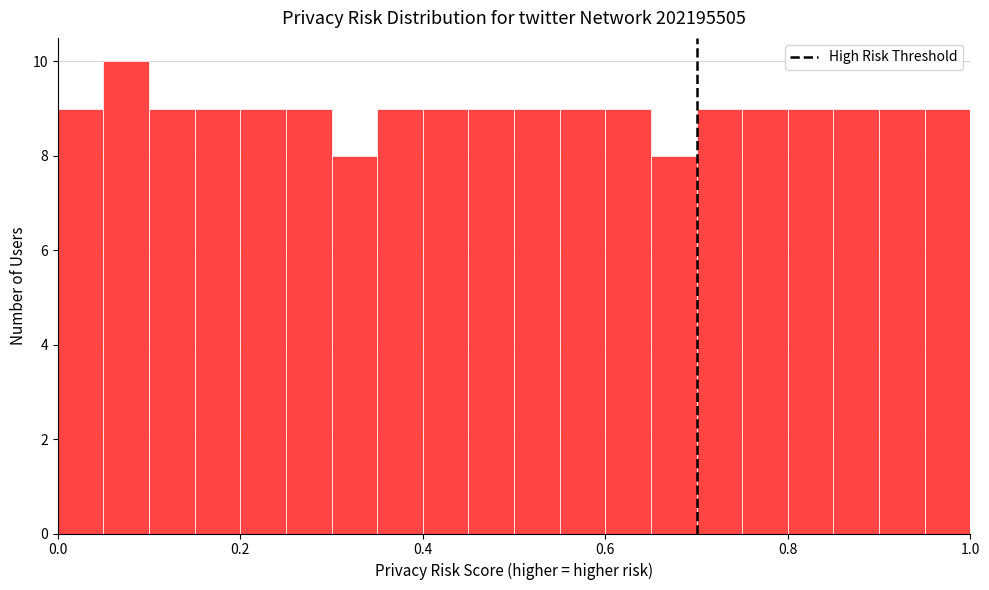

Around what value on the x-axis is the tallest bar? Give the approximate position of its centre, as read against the axis.

0.08